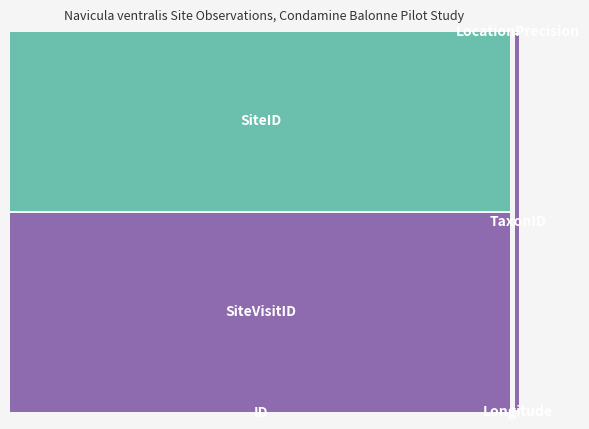

Reading right to left, list all the values displayed in this chart.

ID: 3.0	2.0	1.0	0.0
Longitude: 148.3	148.1	148.1	148.8
SiteVisitID: 1273345.0	1273329.0	1273354.0	1273452.0
SiteID: 1144401.0	1144397.0	1144276.0	1144277.0
TaxonID: 30388.0	30388.0	30388.0	30388.0
LocationPrecision: 200.0	200.0	200.0	200.0